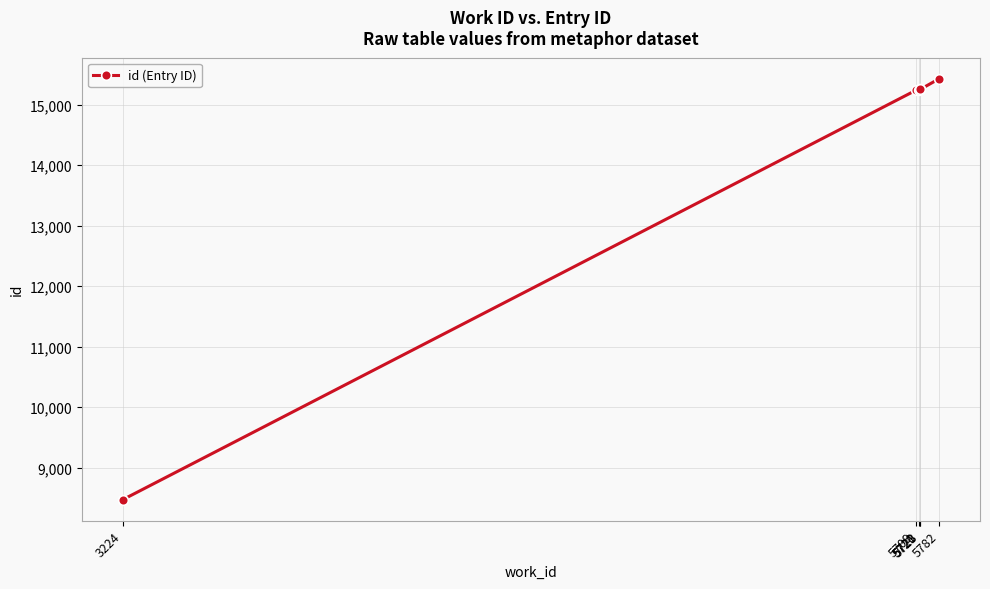

What is the value of the 2nd point from the left?

15237